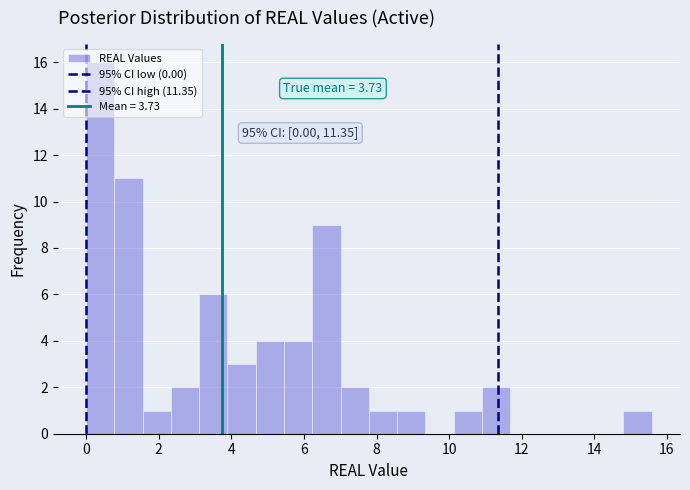

Read against the x-axis, roughly where is the centre of the tallest bar?

0.4